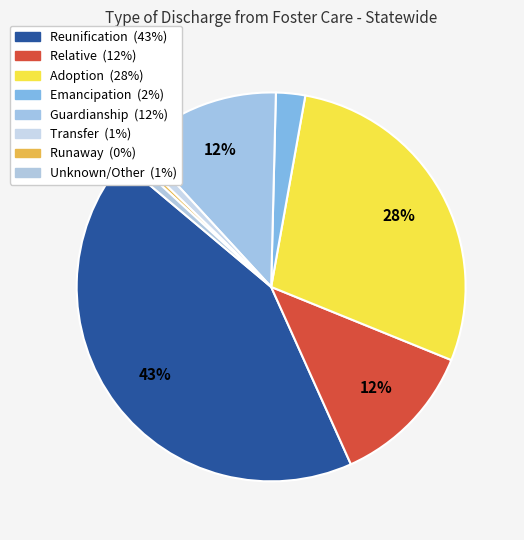

Is it true that Reunification is 37% of the pie?

False